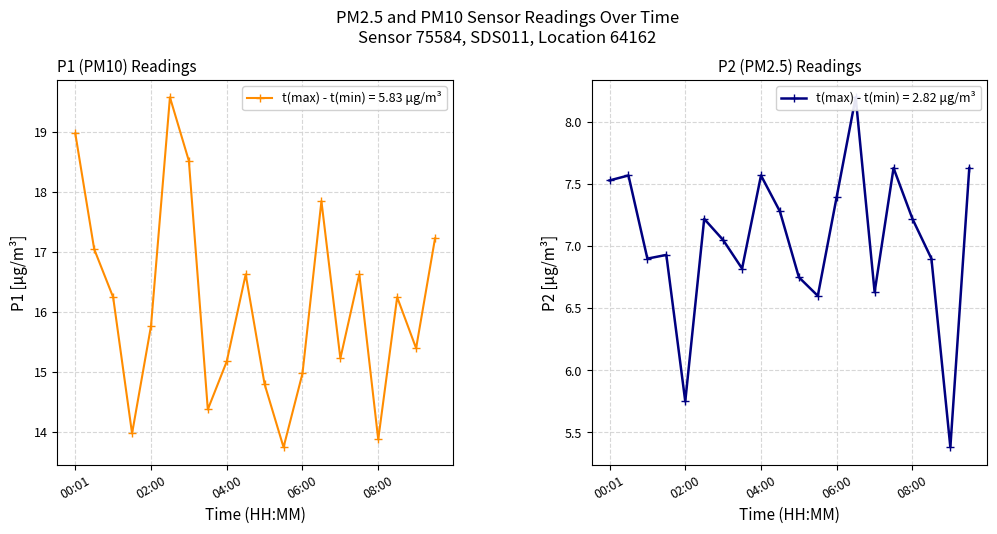

True or false: P2 (PM2.5) and P1 (PM10) cross at least once.

False